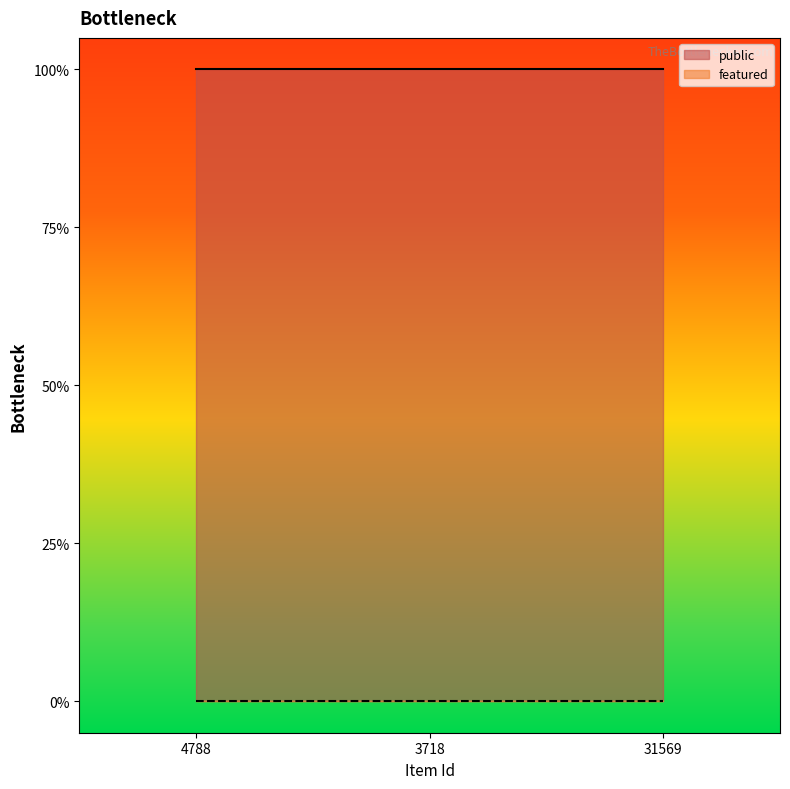

Reading left to right, transcribe all the data shown in this chart.

public: 1	1	1
featured: 0	0	0